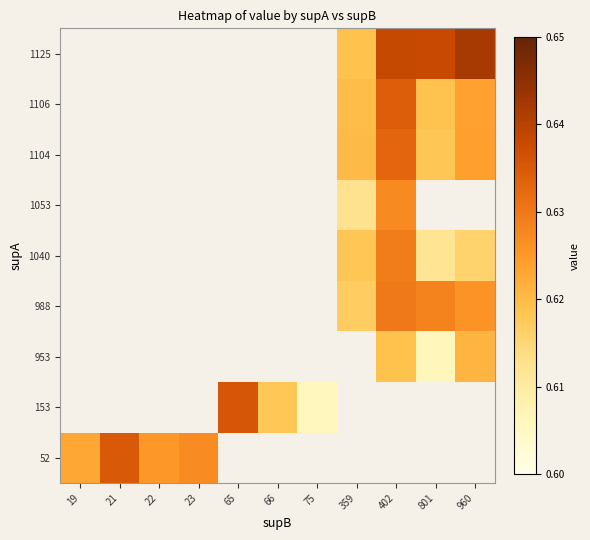

Count the number of data series in this chart.

9